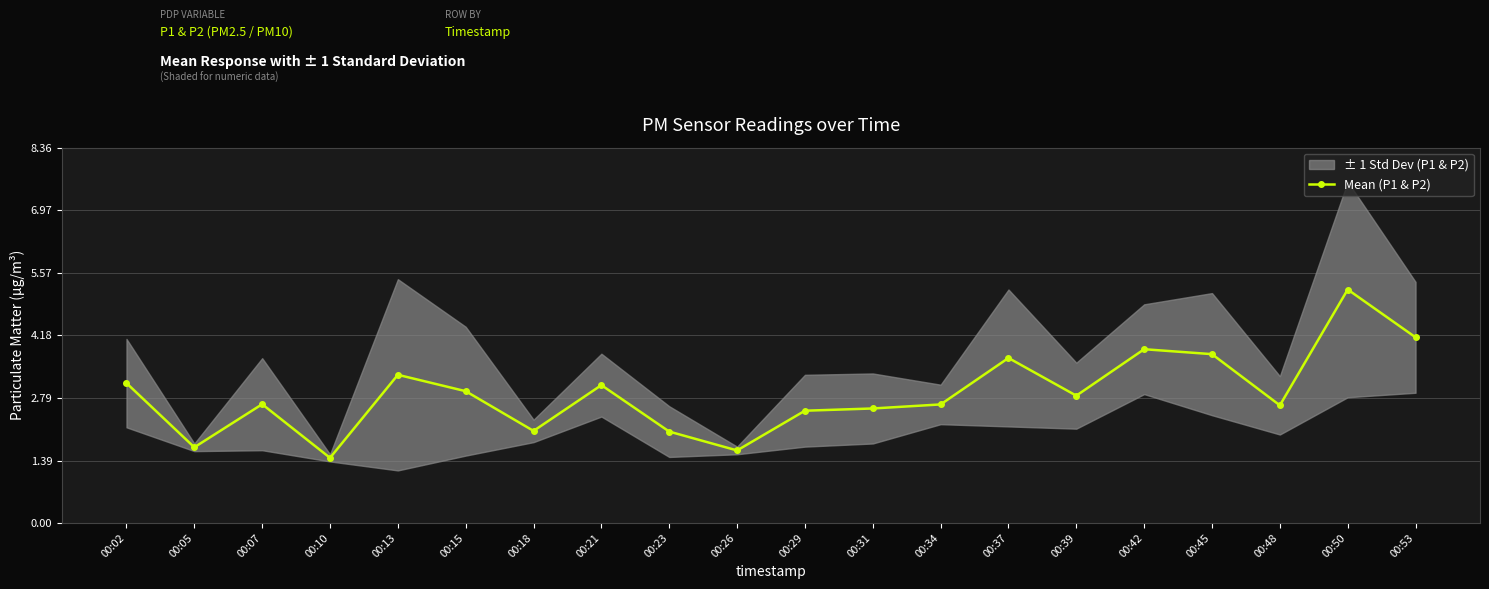

How many points are lower than both their immediate neighbors (excluding endpoints)?

6